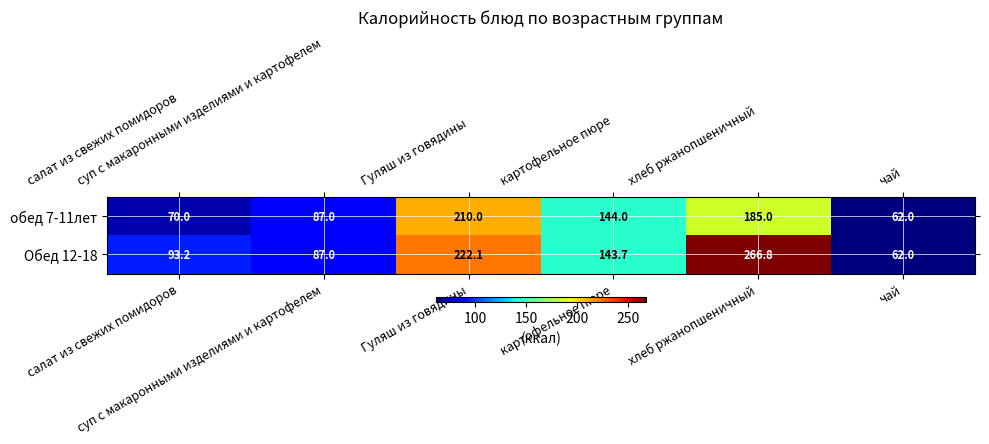

What is the difference between the second highest and second lowest values in the Обед 12-18 series?

135.1